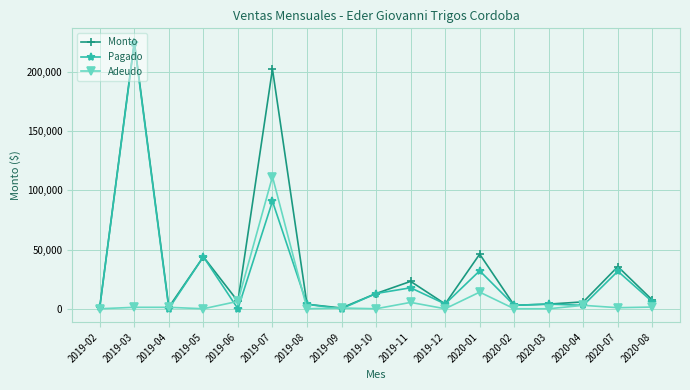

At which category is the sum across all series the highest?

2019-03